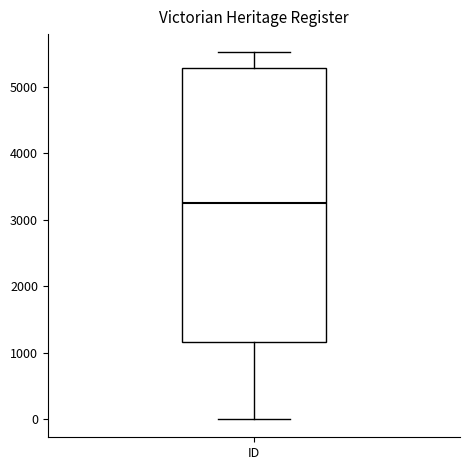

Read this box plot against the y-axis: the position of the median line, the range covered by the box, and the ends of both whiskers. The values are not printed on the chart, so give them approximately, as read against the axis.

median 3300, box 1200 to 5300, whiskers 0 to 5500